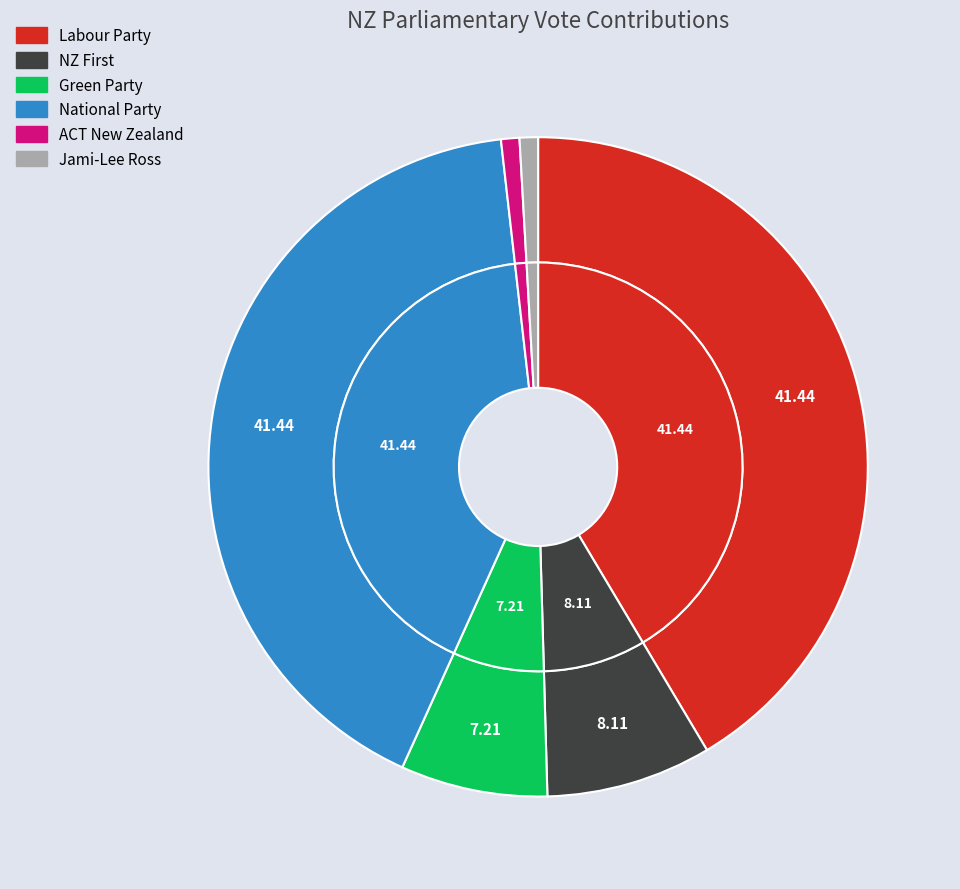

To the nearest percent, what portion does Green Party represent?

7%